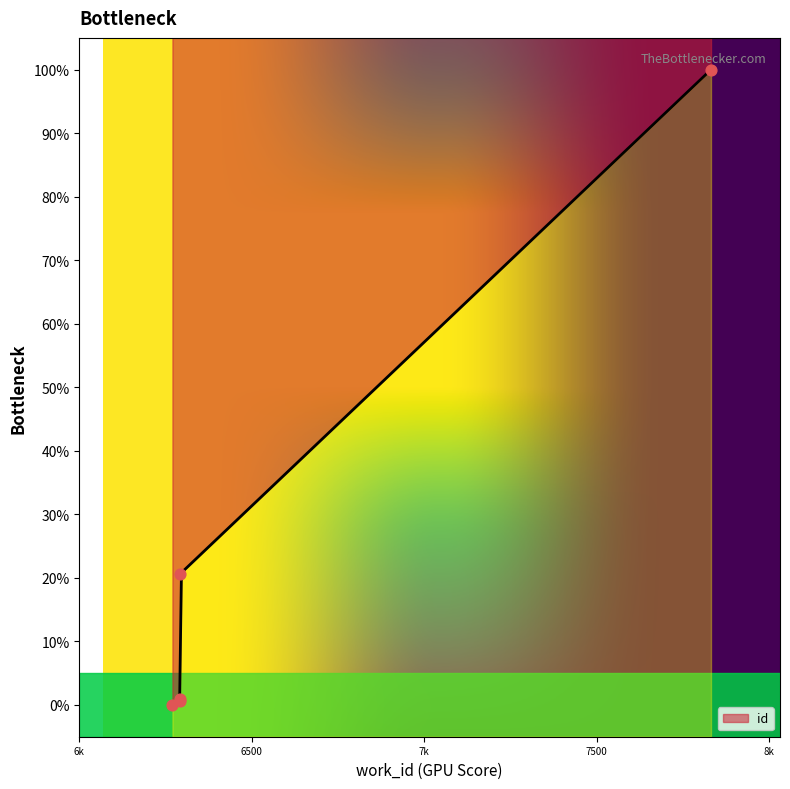

What is the change in value from 6293 to 7831?

+79.3